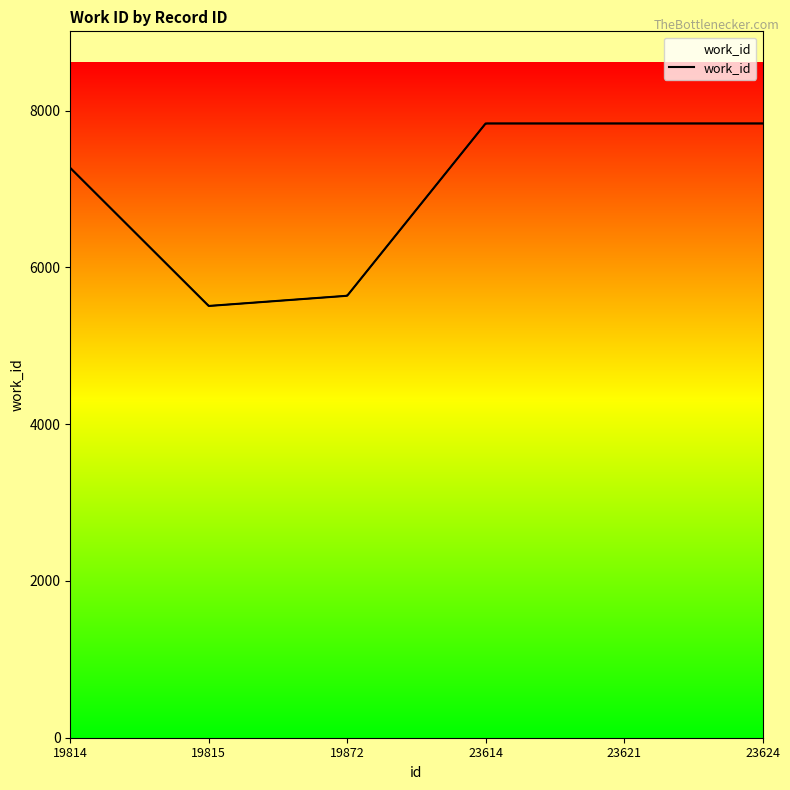

The value at 23624 is 2714. True or false?

False